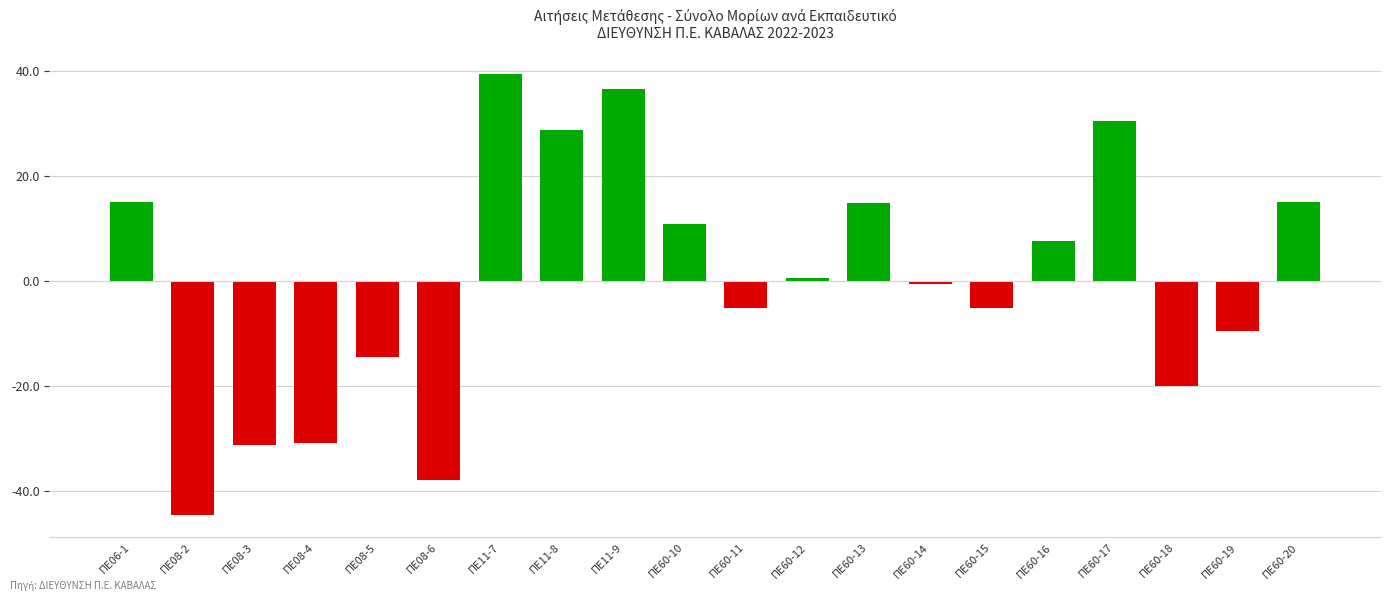

How many negative values are there?

10